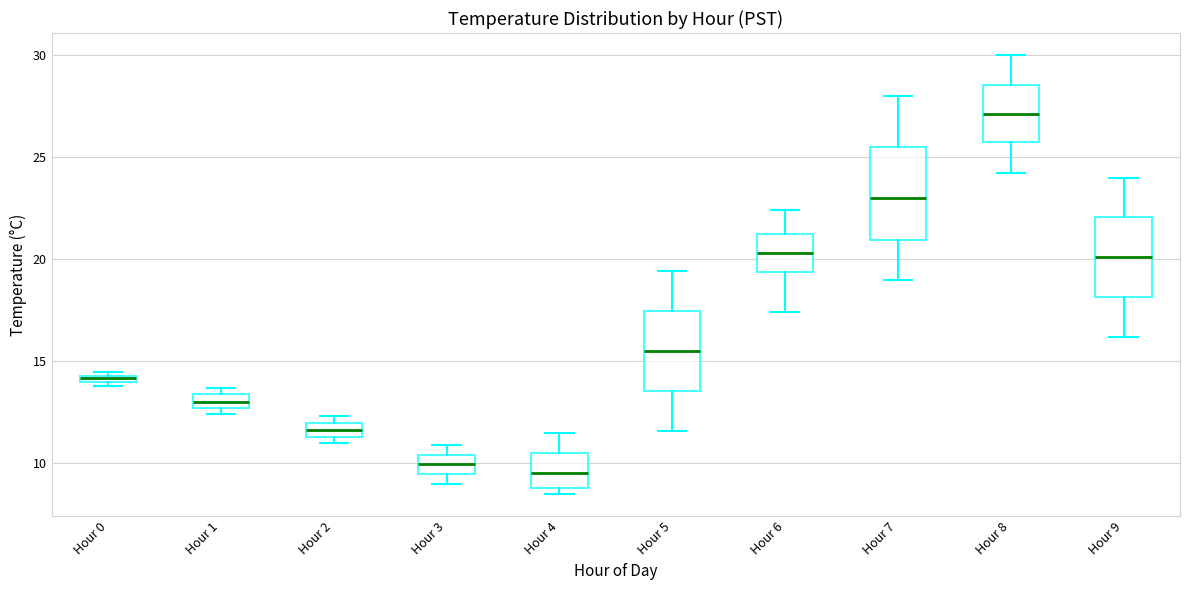

Which box is the tallest, from its lower edge to its upper edge?

Hour 7